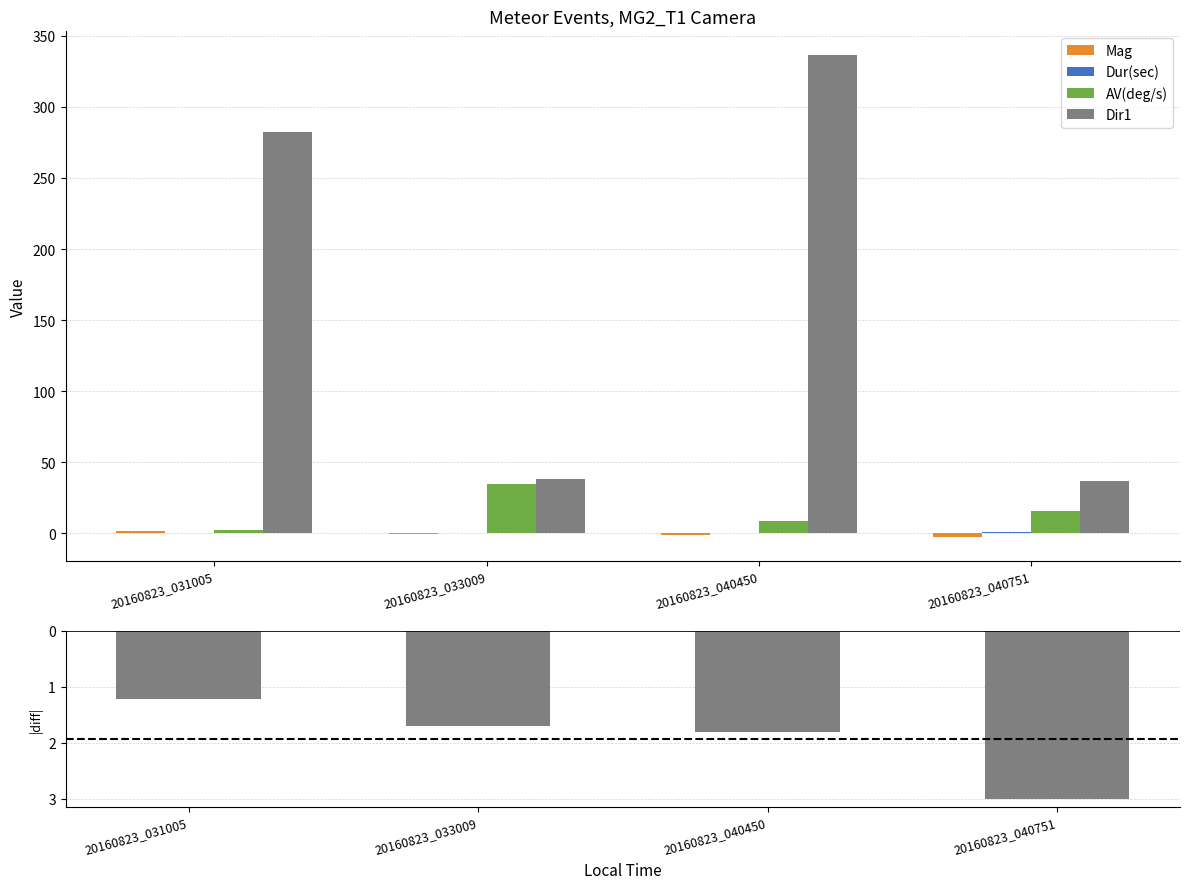

Reading right to left, what are all the values shown in this chart?

Mag: 20160823_040751=-2.4	20160823_040450=-1.5	20160823_033009=-0.4	20160823_031005=1.3
Dur(sec): 20160823_040751=0.5	20160823_040450=0.4	20160823_033009=0.1	20160823_031005=0.1
AV(deg/s): 20160823_040751=15.8	20160823_040450=8.3	20160823_033009=34.4	20160823_031005=1.9
Dir1: 20160823_040751=36.7	20160823_040450=336.3	20160823_033009=38.0	20160823_031005=282.3
|diff|: 20160823_040751=3.0	20160823_040450=1.8	20160823_033009=1.7	20160823_031005=1.2